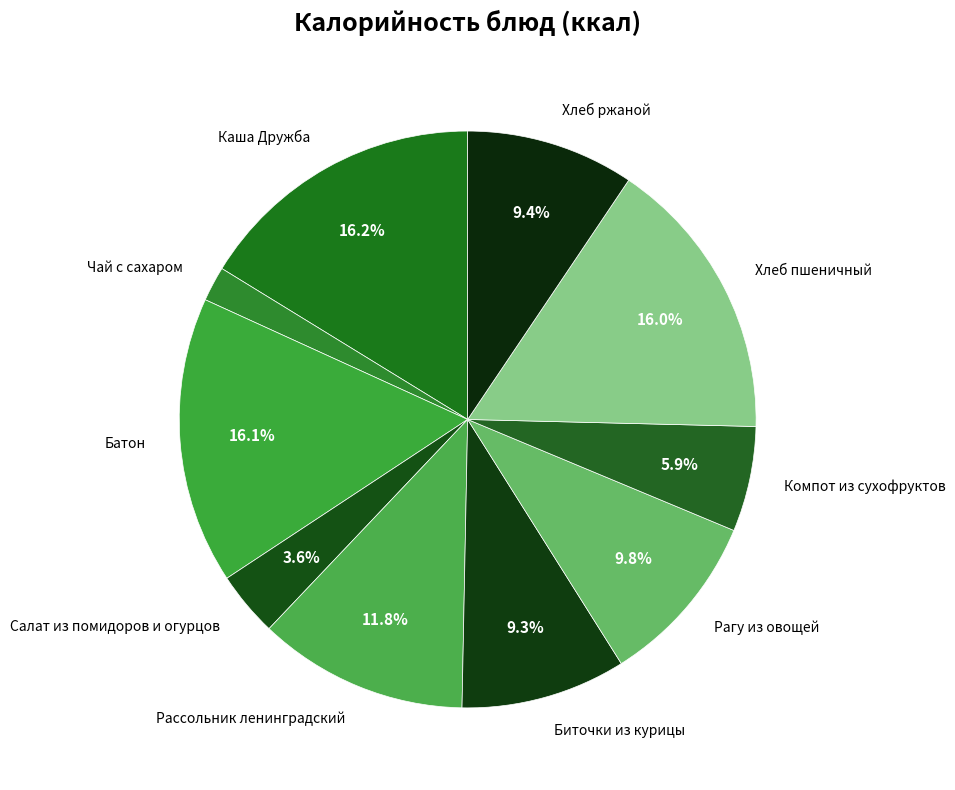

To the nearest percent, what is the difference between the Чай с сахаром and Хлеб ржаной slice percentages?

7%